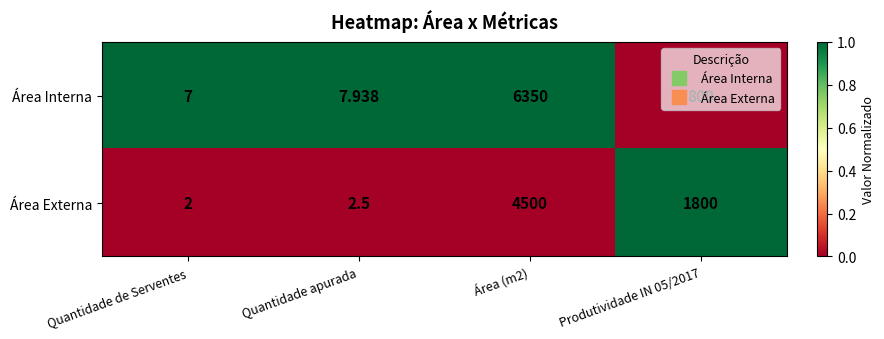

List the series in order of their overall mean, highest first.

Área Interna, Área Externa